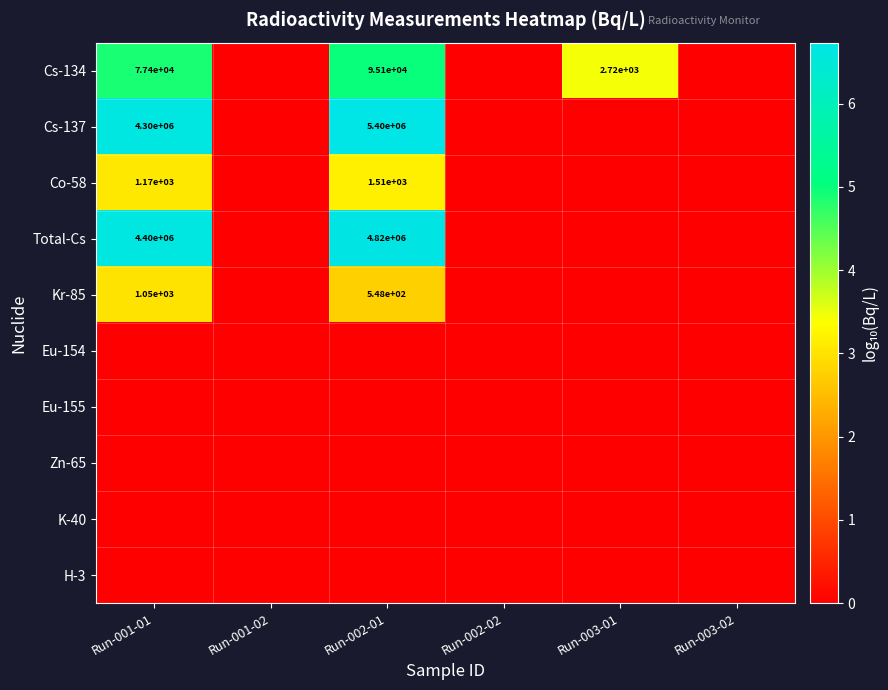

At how many categories does at least one series exceed 5?

2